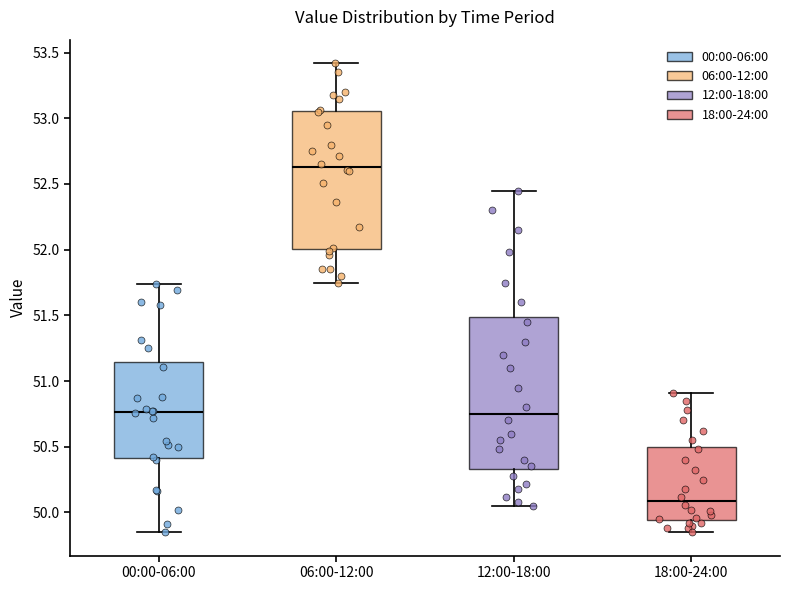

Which box's median line is the lowest?

18:00-24:00